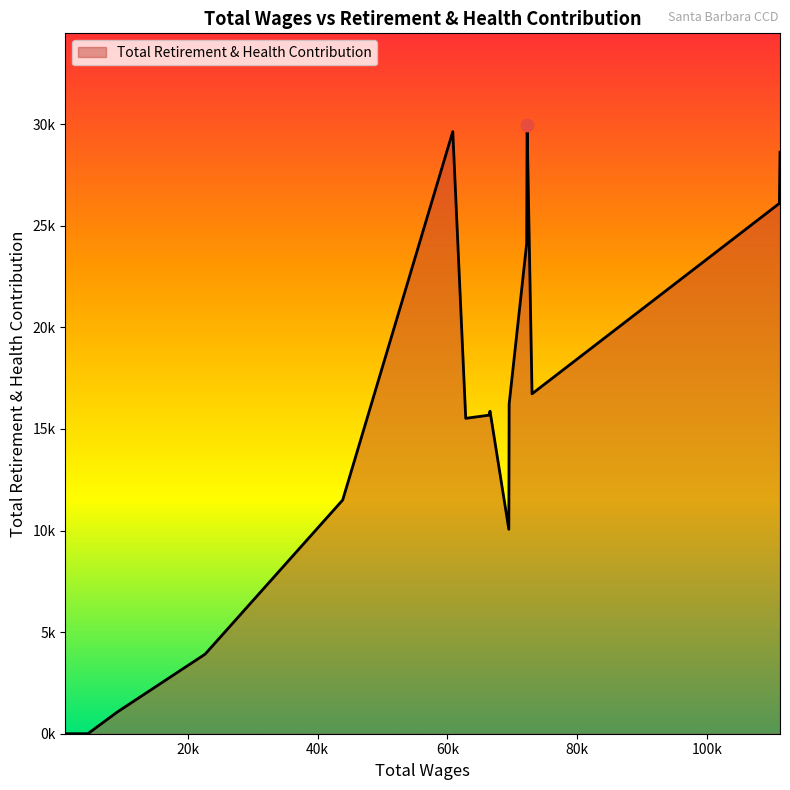

What is the ratio of the value at 73036.0 to the value at 72206.0?

0.7